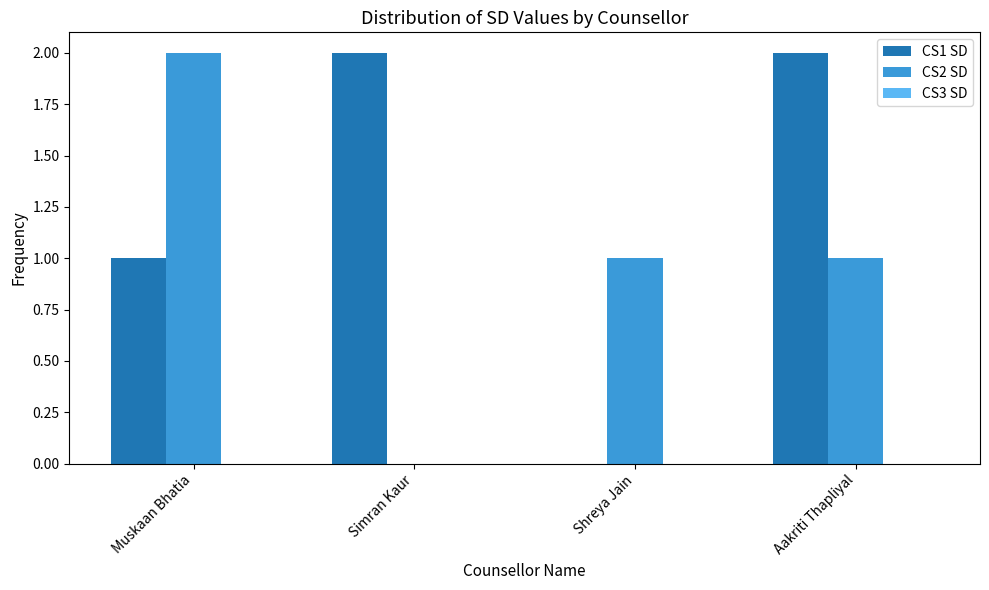

What is the maximum value shown in the chart?

2